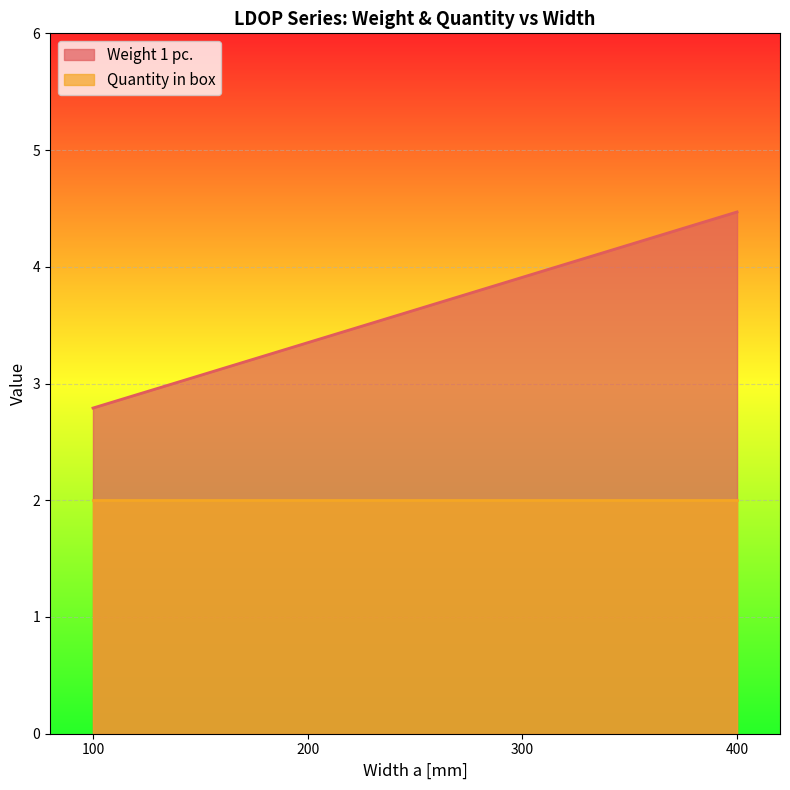

What is the value of the 2nd point from the left?

3.4